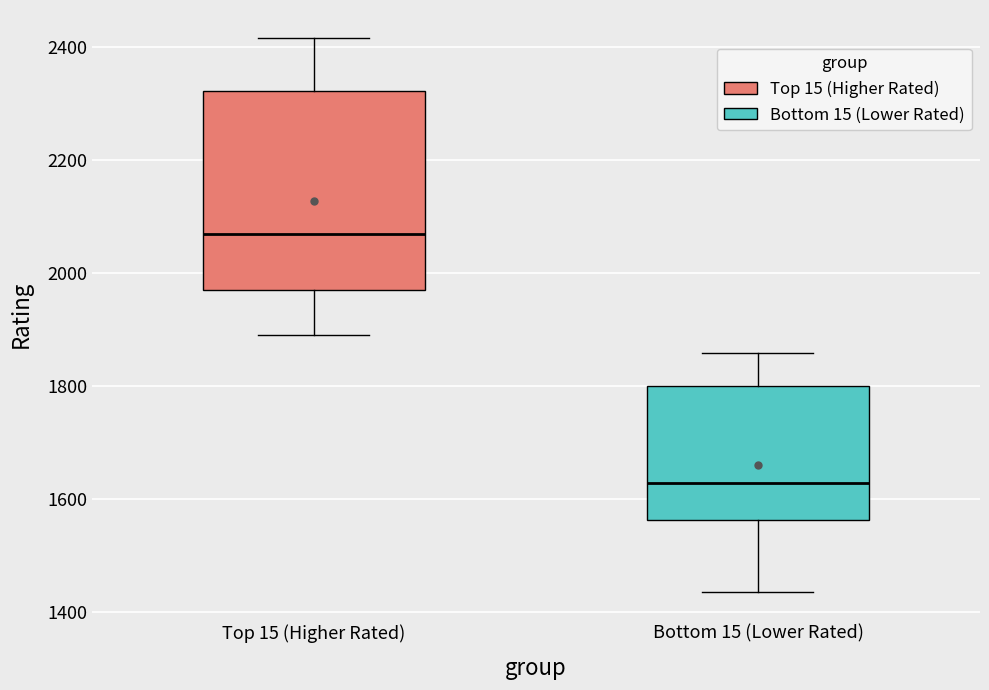

Which box has the highest median line?

Top 15 (Higher Rated)